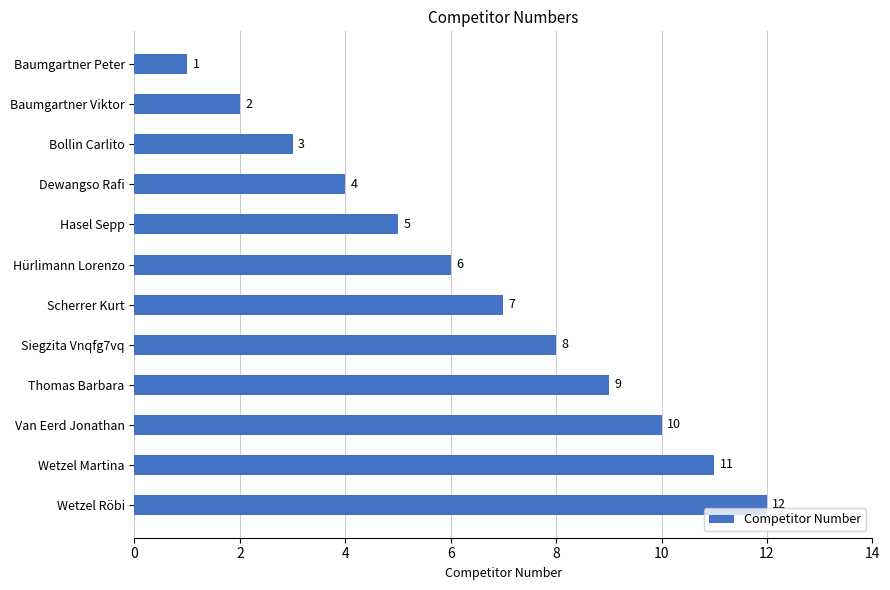

The value at Baumgartner Peter is 0. True or false?

False